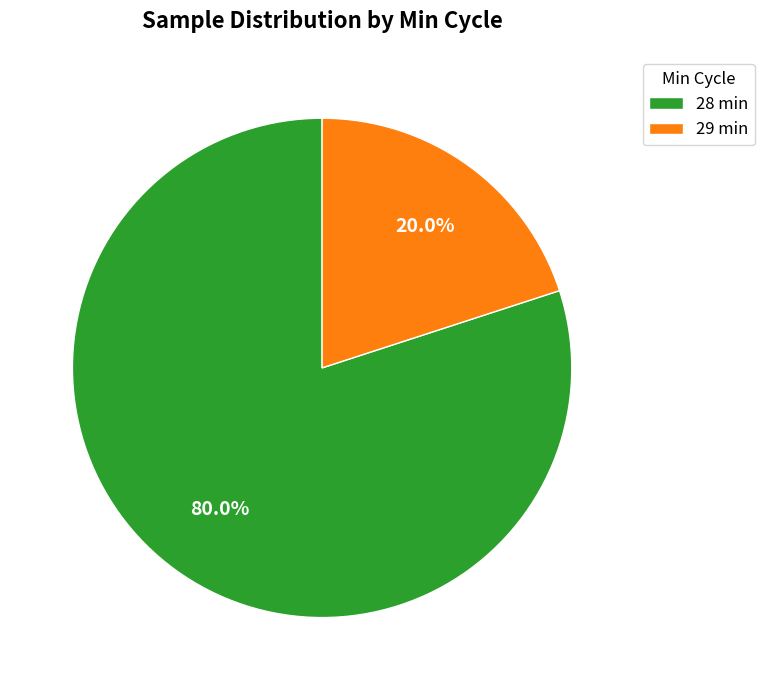

What is the total percentage of 29 min and 28 min?

100.0%